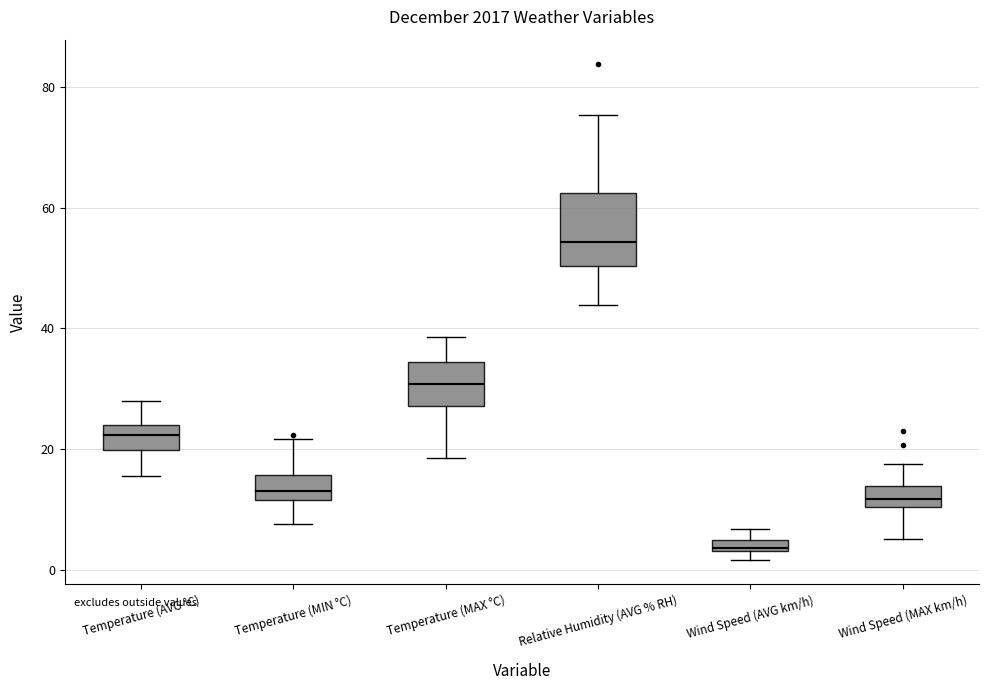

Comparing the boxes themselves (not the whiskers), which one is the tallest?

Relative Humidity (AVG % RH)